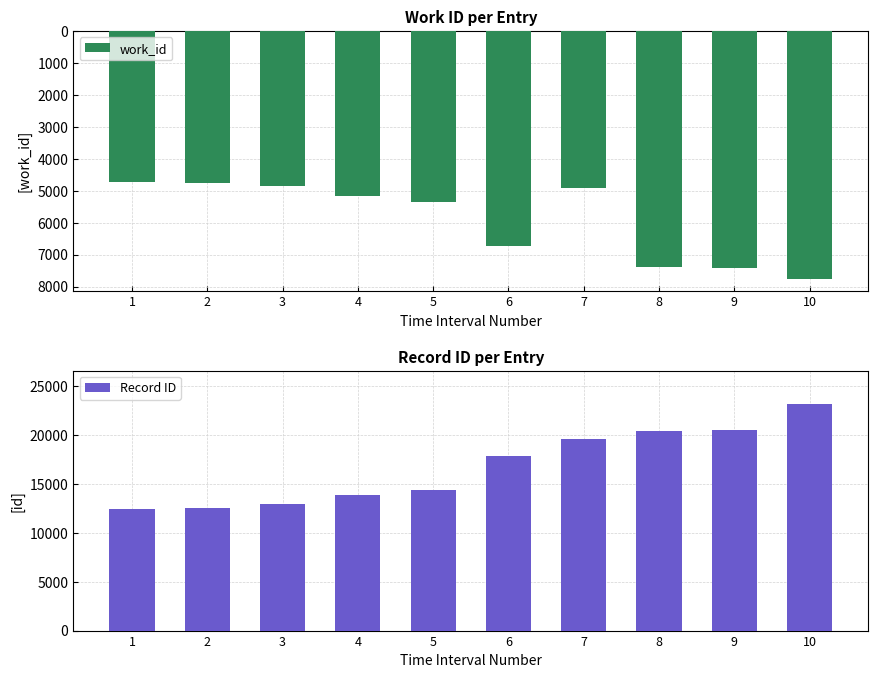

Which category has the lowest value across all series?

1